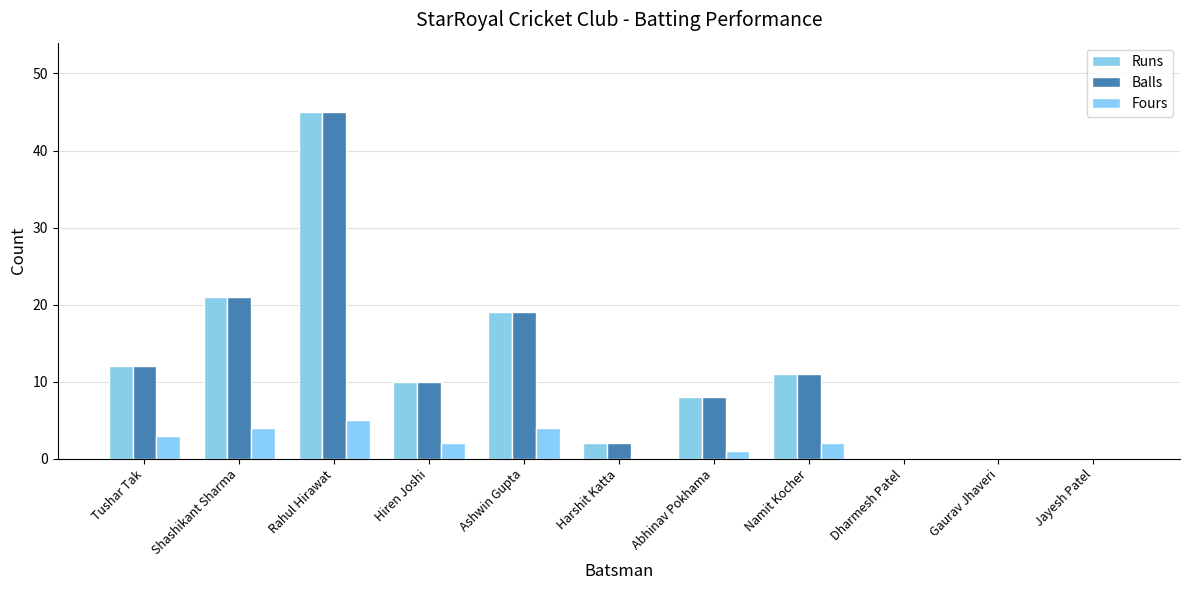

Where does the Fours series first go above 2?

Tushar Tak